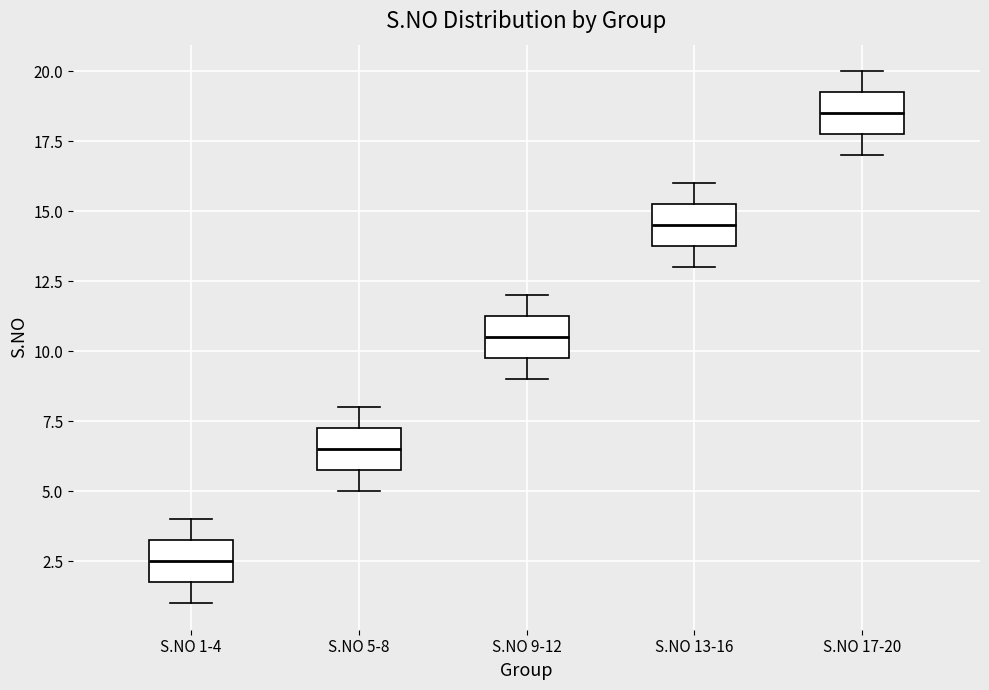

Reading left to right, transcribe this box plot: for each box, give where its median line is, the range the box spans, and where its two whiskers end, as read against the y-axis. The values are not printed on the chart, so give them approximately, as read against the axis.

S.NO 1-4: median 2.5, box 2.0 to 3.5, whiskers 1.0 to 4.0
S.NO 5-8: median 6.5, box 6.0 to 7.5, whiskers 5.0 to 8.0
S.NO 9-12: median 10.5, box 10.0 to 11.5, whiskers 9.0 to 12.0
S.NO 13-16: median 14.5, box 14.0 to 15.5, whiskers 13.0 to 16.0
S.NO 17-20: median 18.5, box 18.0 to 19.5, whiskers 17.0 to 20.0